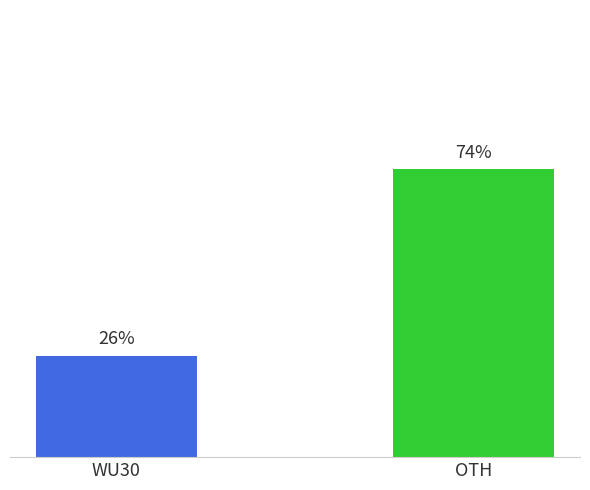

Rank the categories by value from highest to lowest.

OTH, WU30